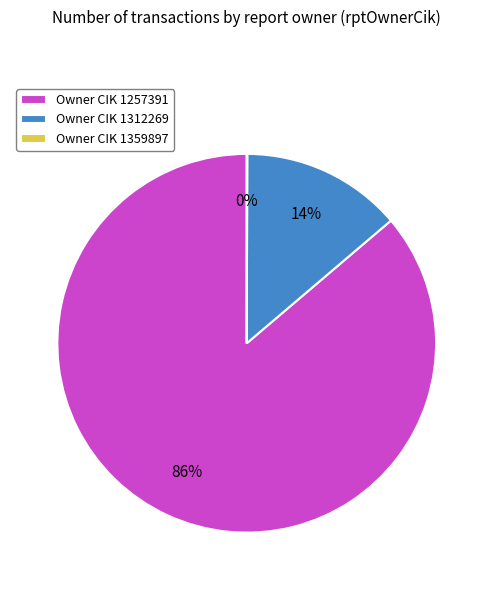

Which category has the biggest portion of the pie?

Owner CIK 1257391